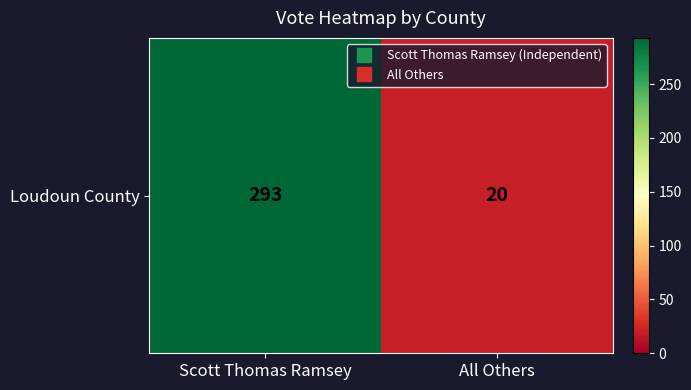

What value does the data have at Scott Thomas Ramsey, to the nearest 10?

290